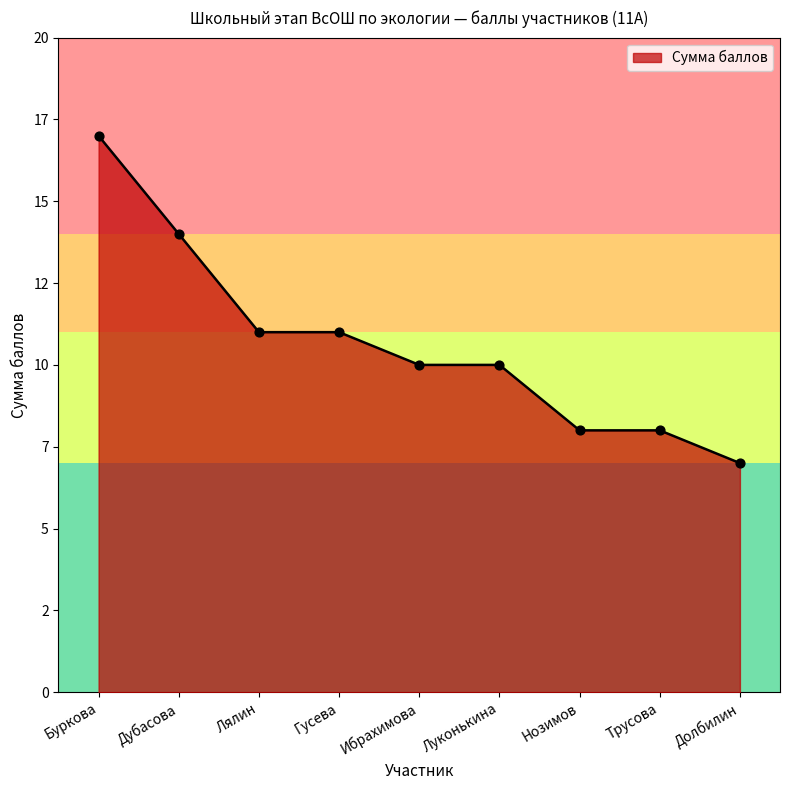

What is the change in value from Гусева to Нозимов?

-3